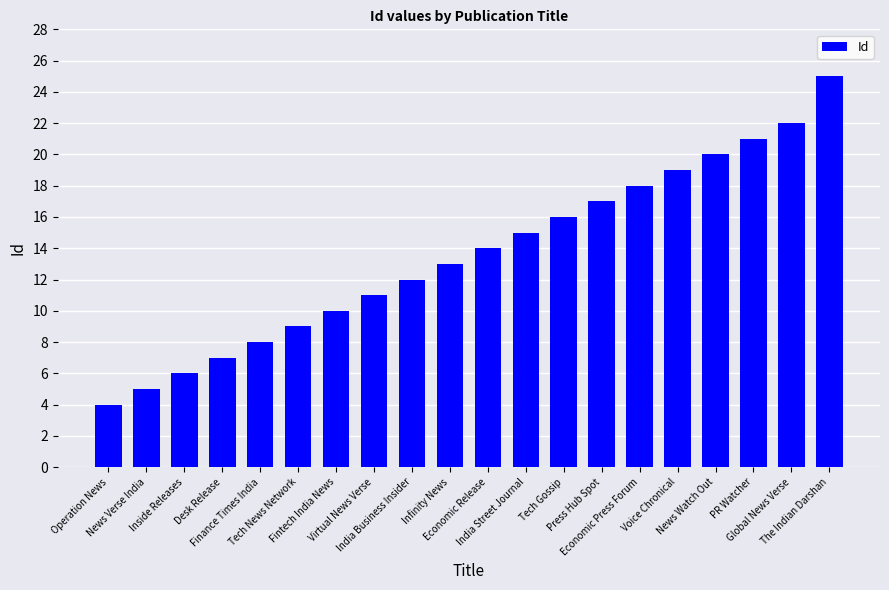

What is the change in value from Finance Times India to India Business Insider?

+4